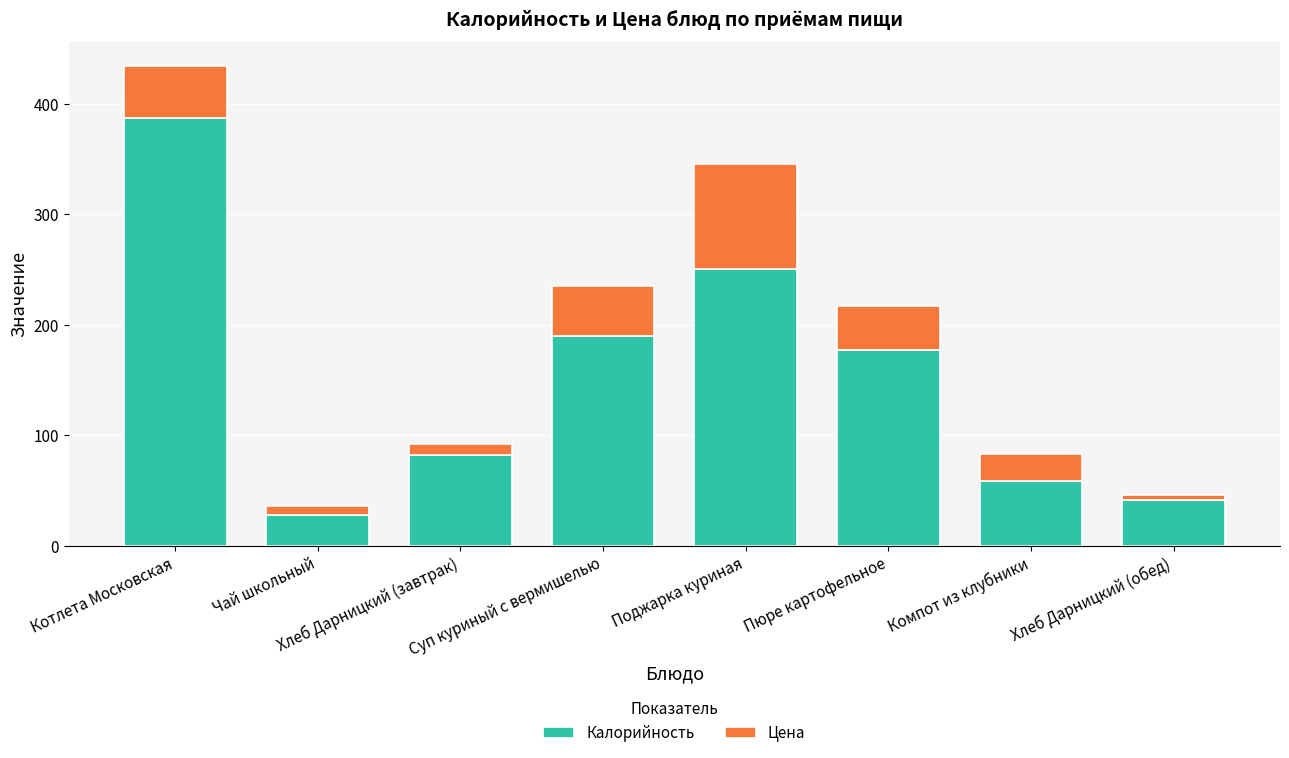

At which label is Калорийность closest to 207?

Суп куриный с вермишелью